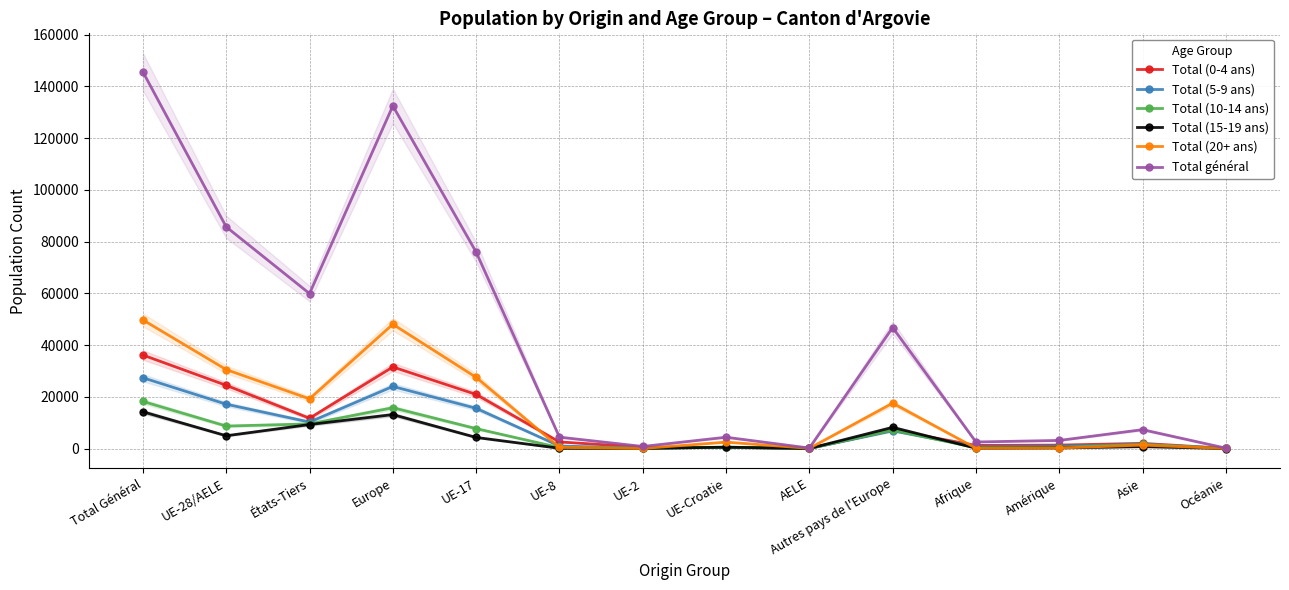

True or false: Total général has a value of 250 at AELE.

False